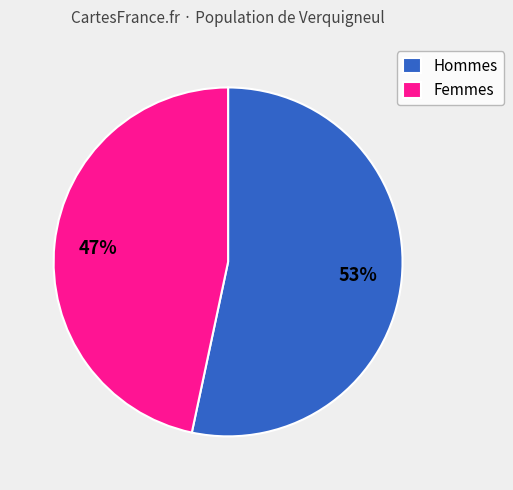

Is it true that Femmes is 53% of the pie?

False